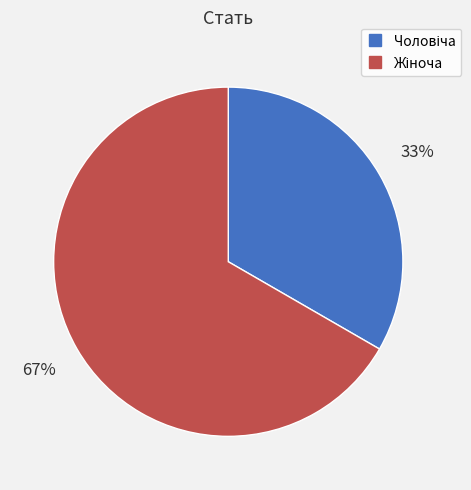

Does any single category account for the majority?

Yes